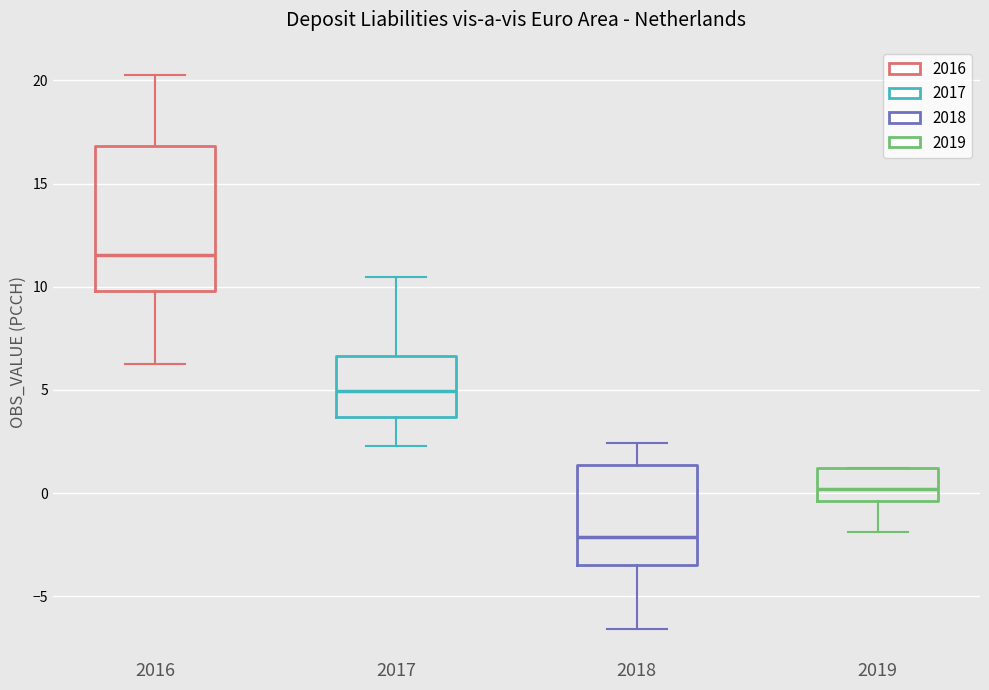

Reading left to right, read every box against the y-axis: the position of its median line, the range the box covers, and the ends of its whiskers. The values are not printed on the chart, so give them approximately, as read against the axis.

2016: median 11.5, box 10.0 to 17.0, whiskers 6.5 to 20.5
2017: median 5.0, box 3.5 to 6.5, whiskers 2.5 to 10.5
2018: median -2.0, box -3.5 to 1.5, whiskers -6.5 to 2.5
2019: median 0.0, box -0.5 to 1.0, whiskers -2.0 to 1.0